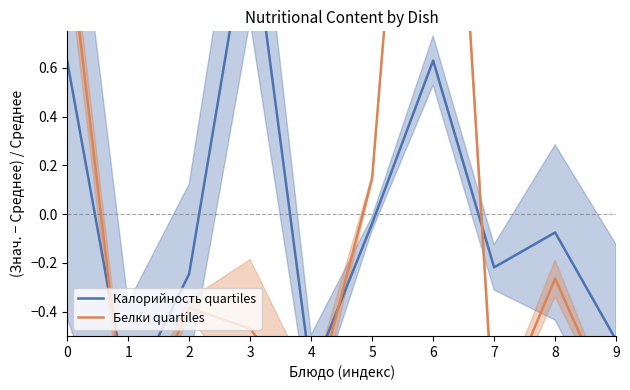

How many values in Белки quartiles are below zero?

7